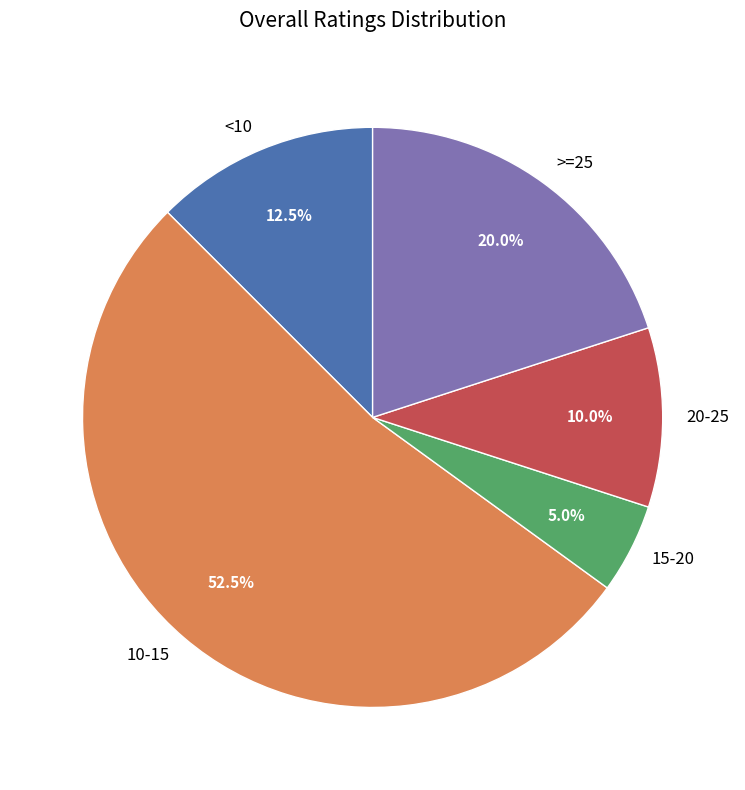

How many segments does this pie chart have?

5